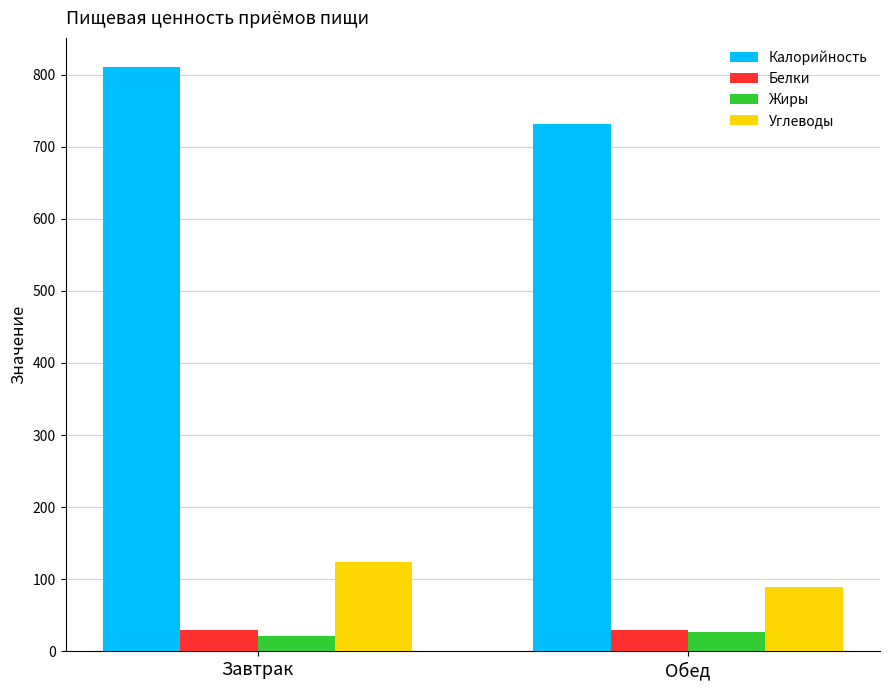

What is the total value across all series at Обед?

876.6